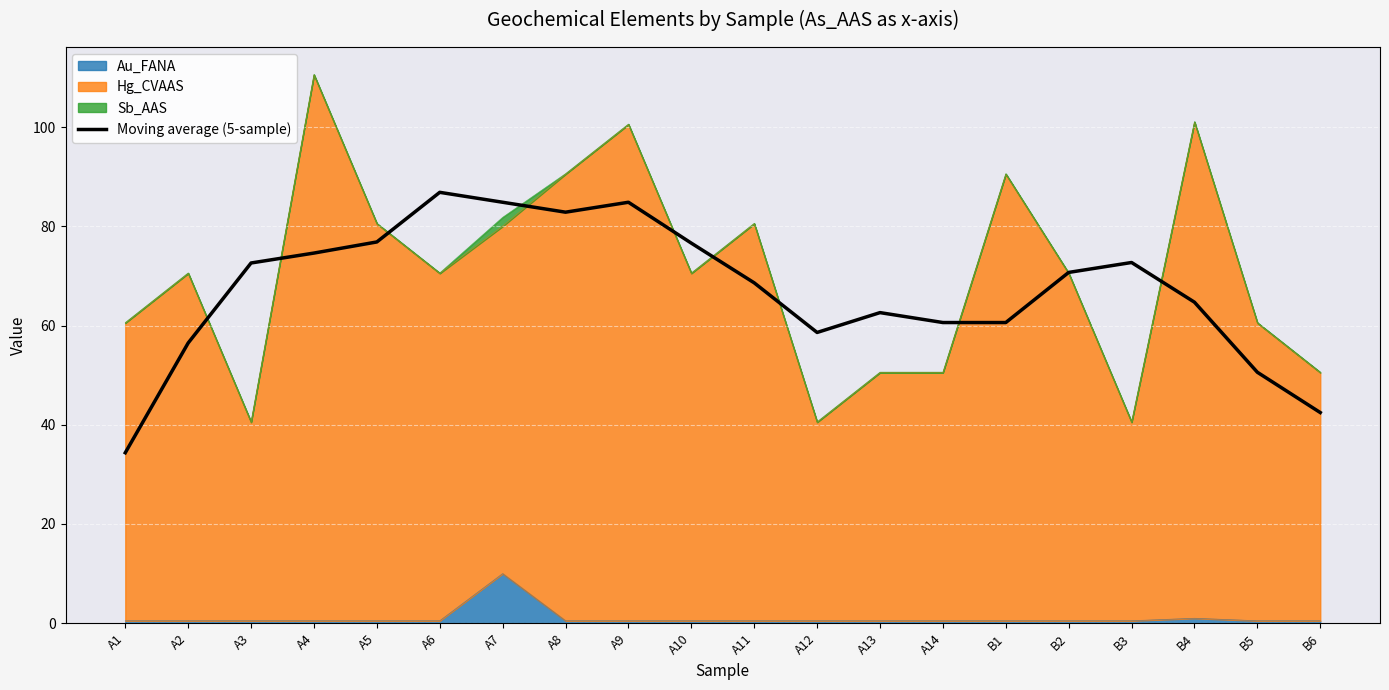

How many points are higher than both their immediate neighbors (excluding endpoints)?

4